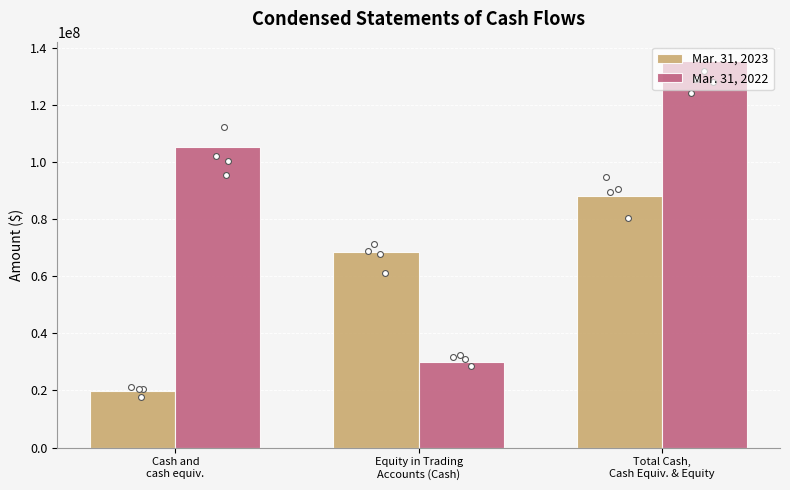

Which series has the largest total across all categories?

Mar. 31, 2022